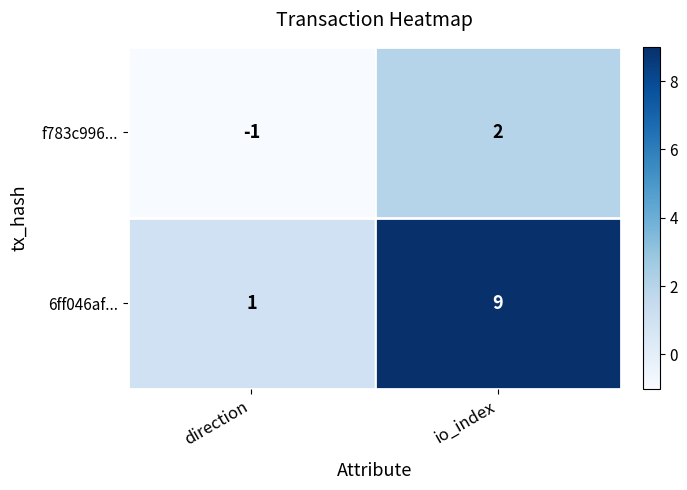

At io_index, list the series in order from largest to smallest.

6ff046af..., f783c996...